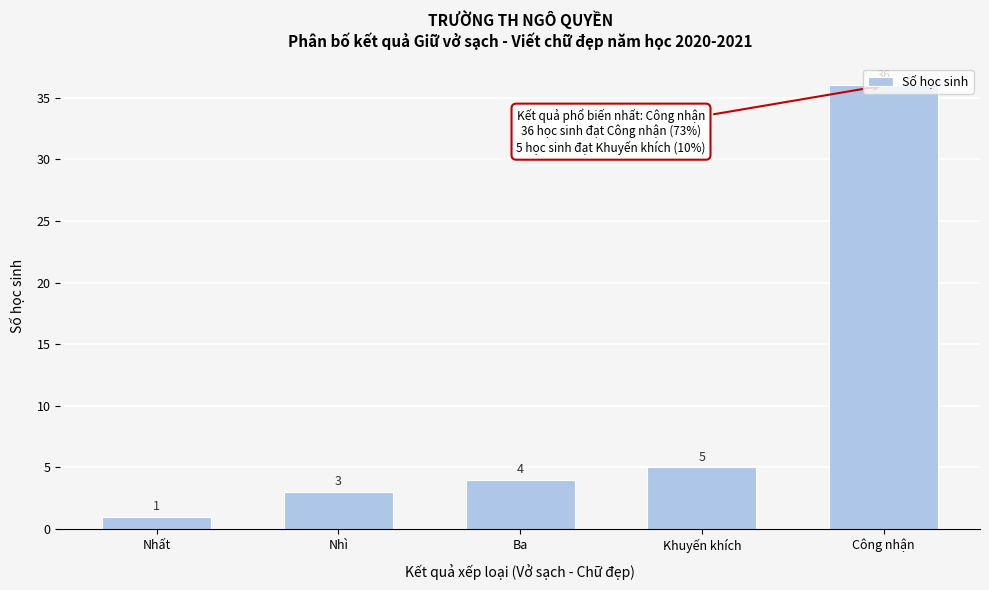

What is the difference between the maximum and minimum values?

35